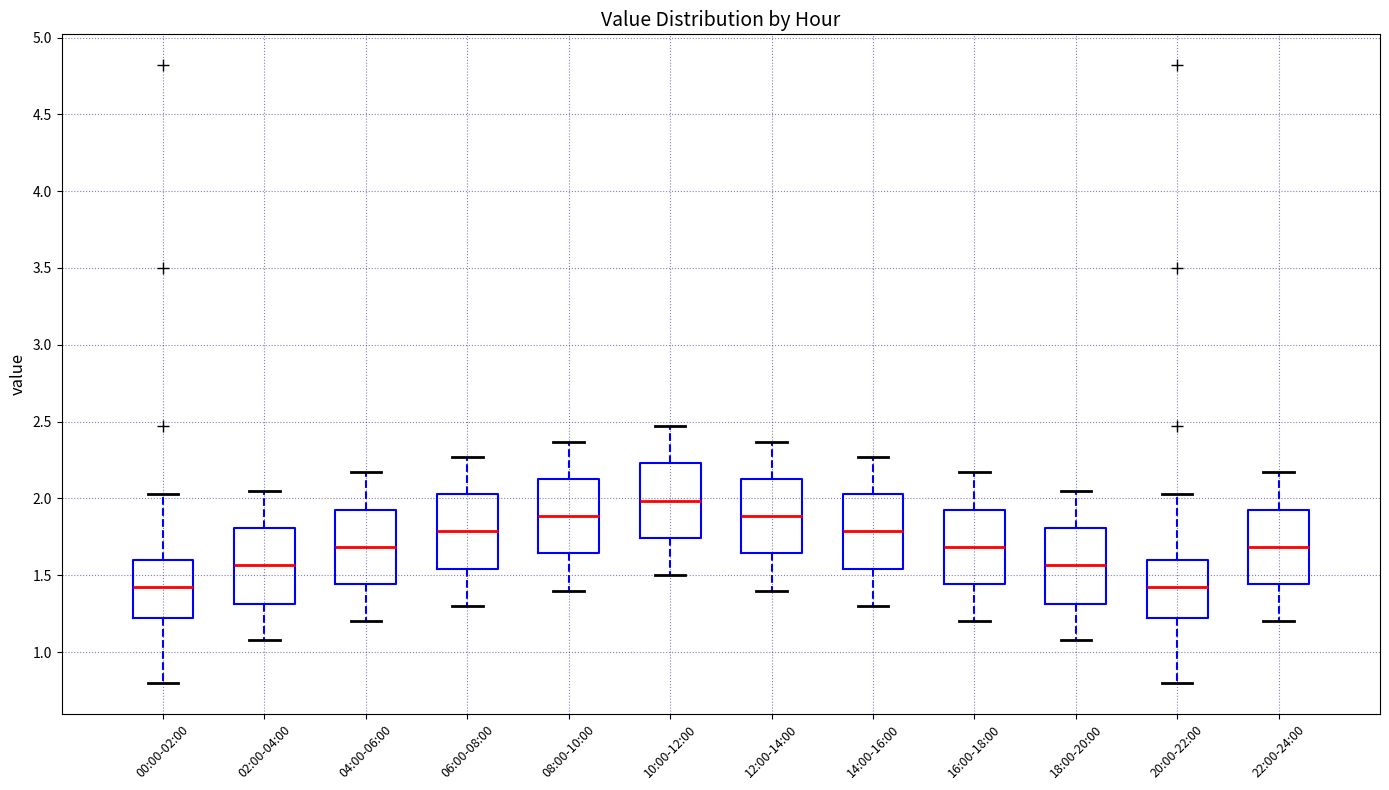

Where does the median line of the box for 12:00-14:00 sit on the y-axis? The values are not printed on the chart, so give them approximately, as read against the axis.

1.90